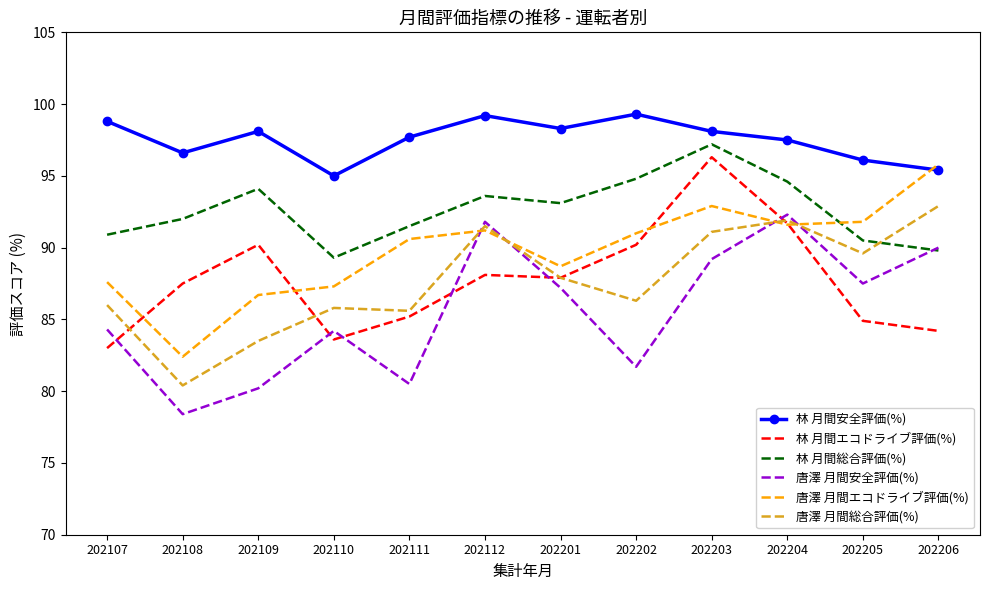

What is the sum of all 唐澤 月間総合評価(%) values?

1052.5